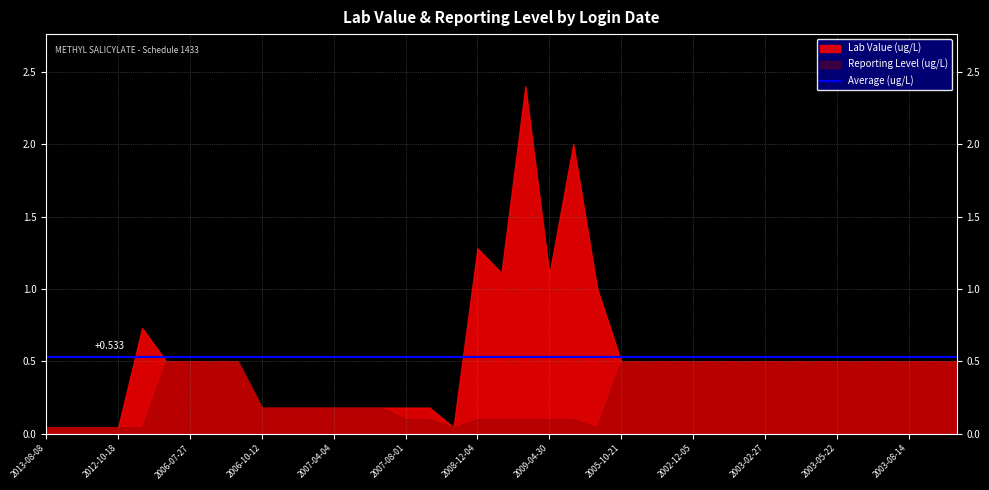

Reading left to right, transcribe all the data shown in this chart.

Lab Value: 0.0	0.0	0.0	0.0	0.7	0.5	0.5	0.5	0.5	0.2	0.2	0.2	0.2	0.2	0.2	0.2	0.2	0.0	1.3	1.1	2.4	1.1	2.0	1.0	0.5	0.5	0.5	0.5	0.5	0.5	0.5	0.5	0.5	0.5	0.5	0.5	0.5	0.5	0.5
REPORTING LEVEL: 0.0	0.0	0.0	0.0	0.0	0.5	0.5	0.5	0.5	0.2	0.2	0.2	0.2	0.2	0.2	0.1	0.1	0.0	0.1	0.1	0.1	0.1	0.1	0.0	0.5	0.5	0.5	0.5	0.5	0.5	0.5	0.5	0.5	0.5	0.5	0.5	0.5	0.5	0.5